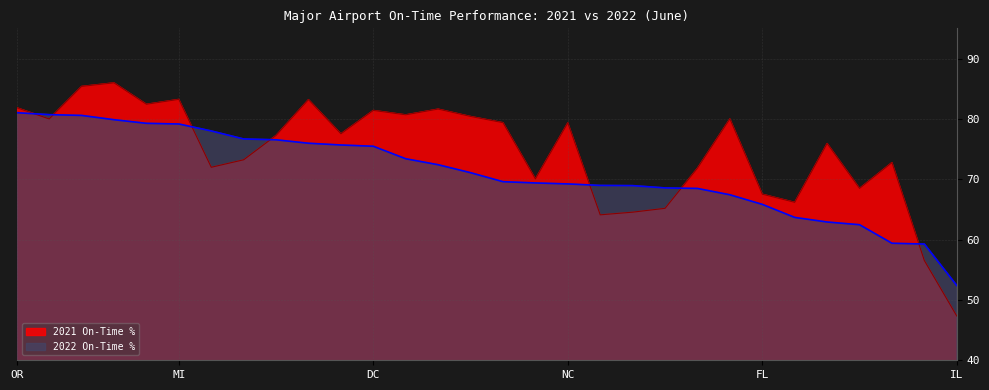

What is the total value across all series at MI?

162.4